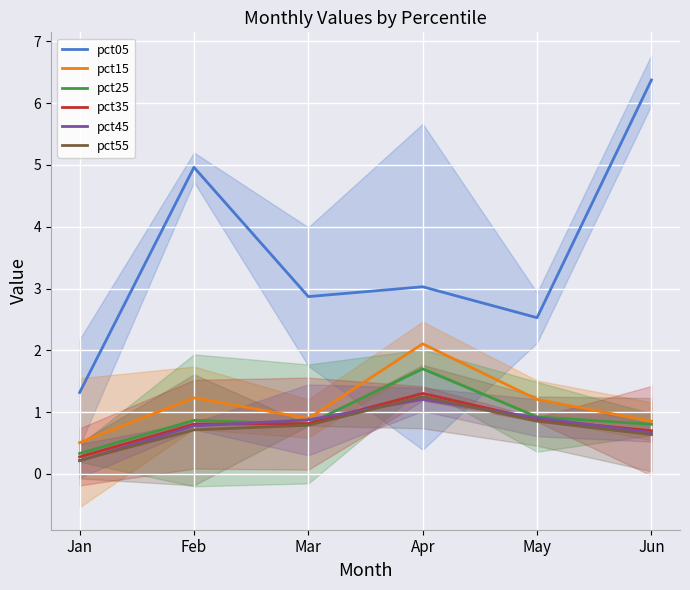

Which has a higher value, Mar or Jan?

Mar